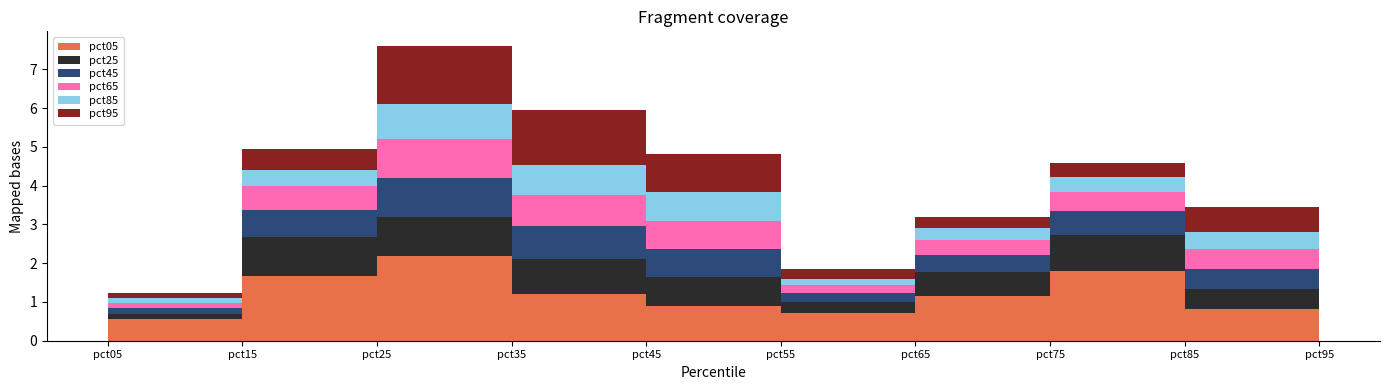

Reading left to right, list all the values displayed in this chart.

pct05: 0.6	1.7	2.2	1.2	0.9	0.7	1.1	1.8	0.8	0.9
pct25: 0.1	1.0	1.0	0.9	0.7	0.3	0.6	0.9	0.5	0.4
pct45: 0.1	0.7	1.0	0.9	0.7	0.2	0.5	0.6	0.5	0.4
pct65: 0.1	0.6	1.0	0.8	0.7	0.2	0.4	0.5	0.5	0.4
pct85: 0.1	0.4	0.9	0.7	0.7	0.2	0.3	0.4	0.4	0.4
pct95: 0.1	0.5	1.5	1.4	1.0	0.3	0.3	0.4	0.7	0.8